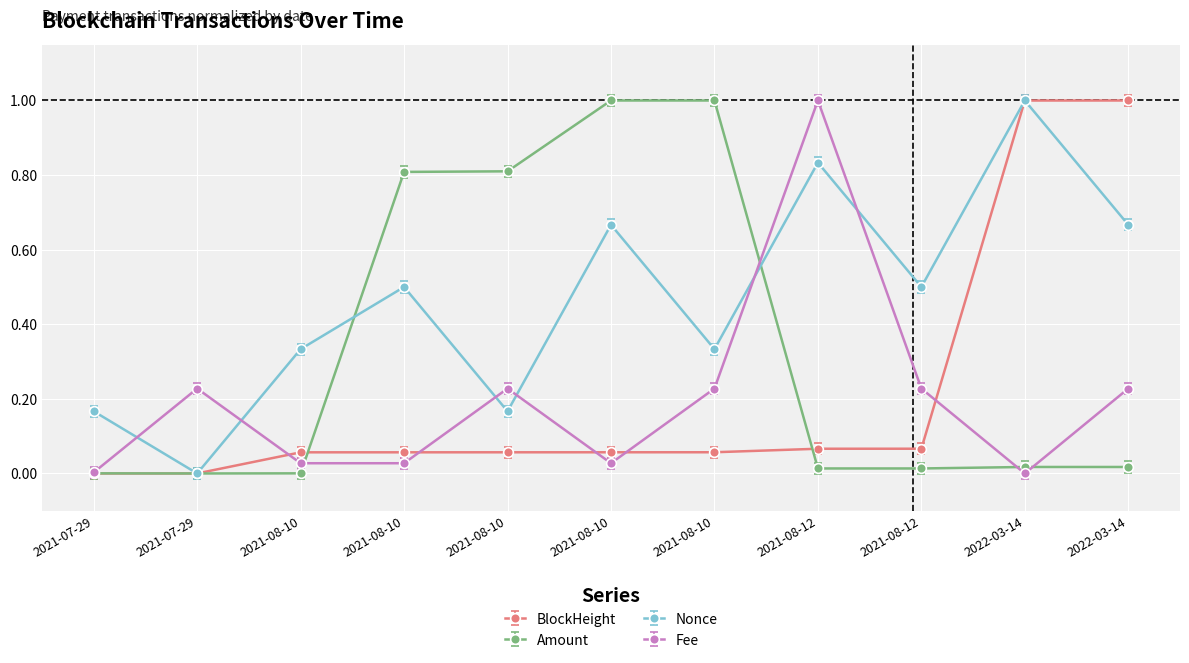

At which category does the chart reach its minimum across all series?

2021-07-29